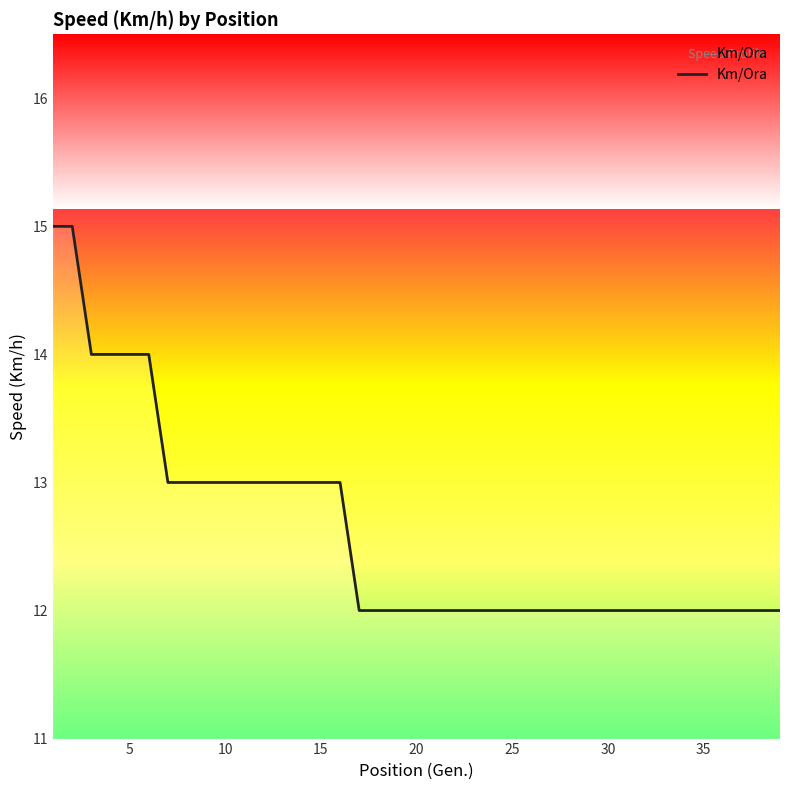

What is the difference between the maximum and minimum values?

3